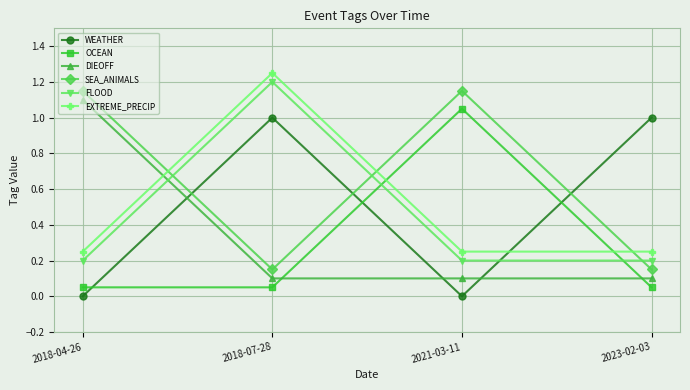

Is this an area chart (filled region under the line)?

No